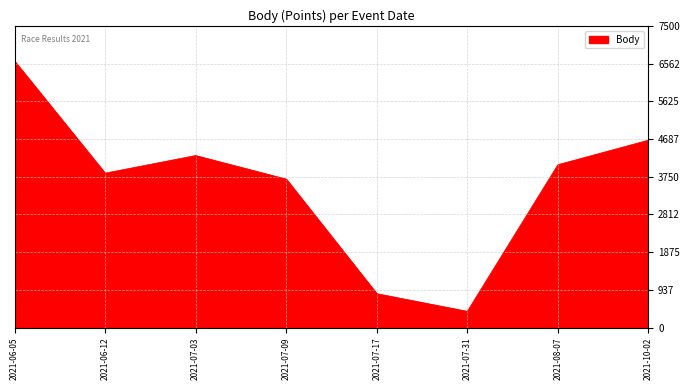

What is the difference between the values at 2021-08-07 and 2021-07-03?

228